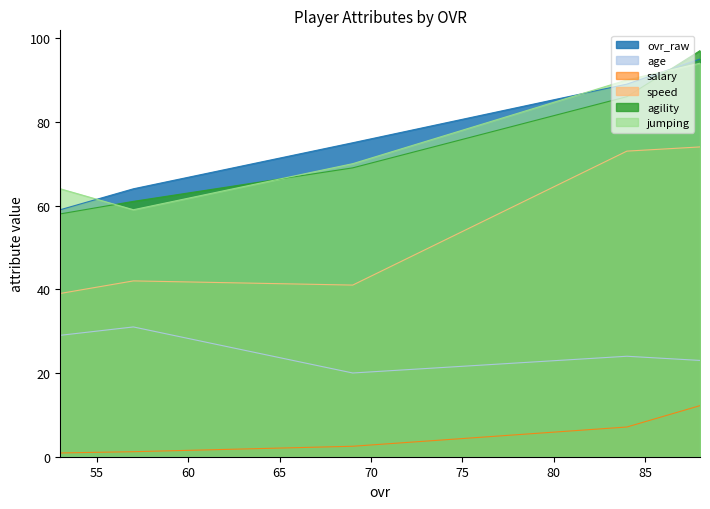

What are all the series names shown in the legend?

ovr_raw, age, salary, speed, agility, jumping